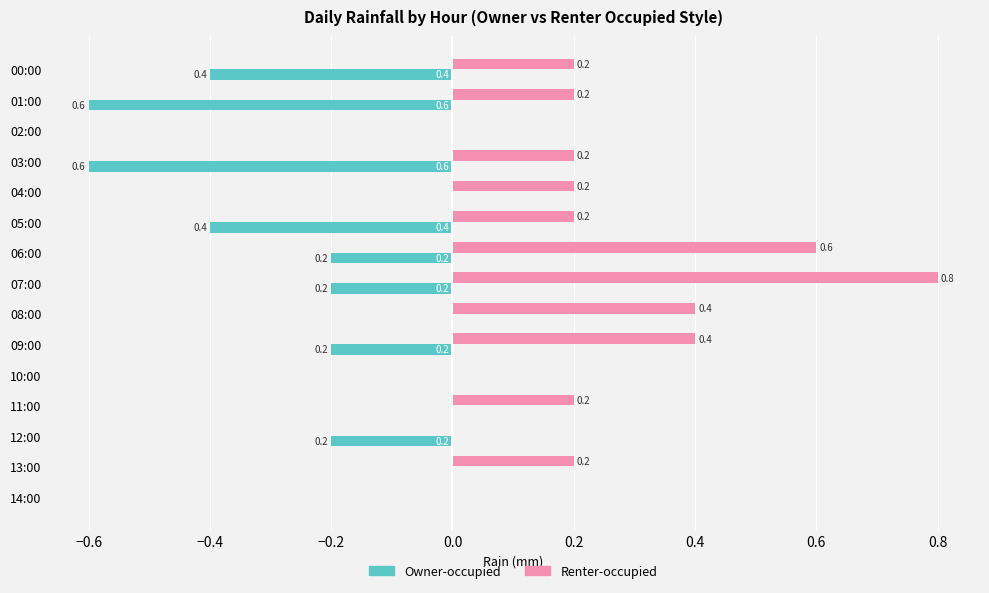

The value of Owner-occupied at 00:00 is -0.4. True or false?

True